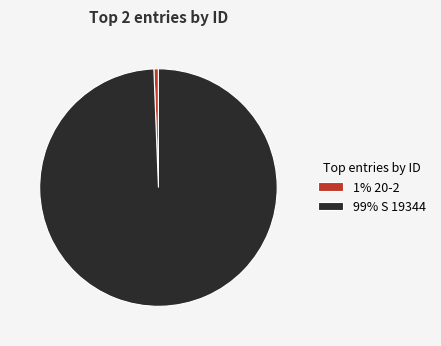

Which category has the smallest portion of the pie?

1% 20-2